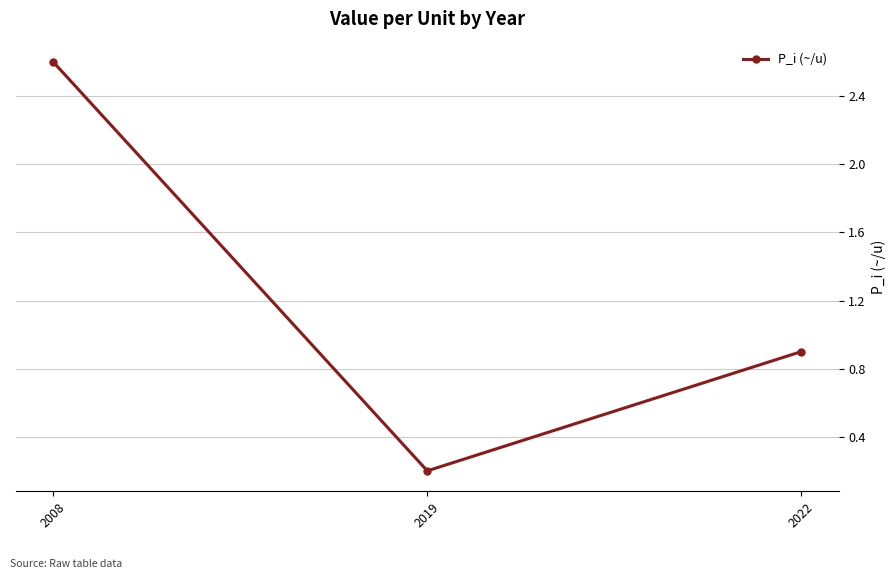

At which label is the value closest to 1?

2022